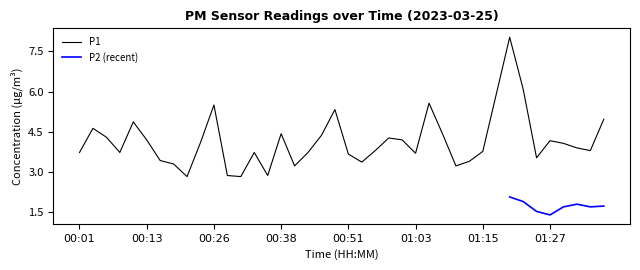

At which label does the data first exceed 3?

00:01